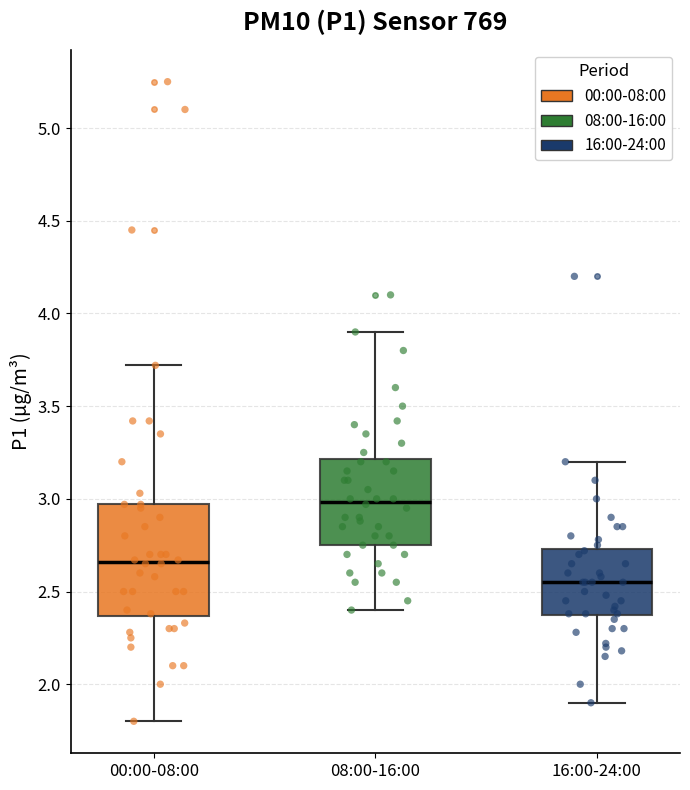

Reading left to right, transcribe this box plot: for each box, give where its median line is, the range the box spans, and where its two whiskers end, as read against the y-axis. The values are not printed on the chart, so give them approximately, as read against the axis.

00:00-08:00: median 2.65, box 2.35 to 2.95, whiskers 1.80 to 3.70
08:00-16:00: median 3.00, box 2.75 to 3.20, whiskers 2.40 to 3.90
16:00-24:00: median 2.55, box 2.35 to 2.75, whiskers 1.90 to 3.20